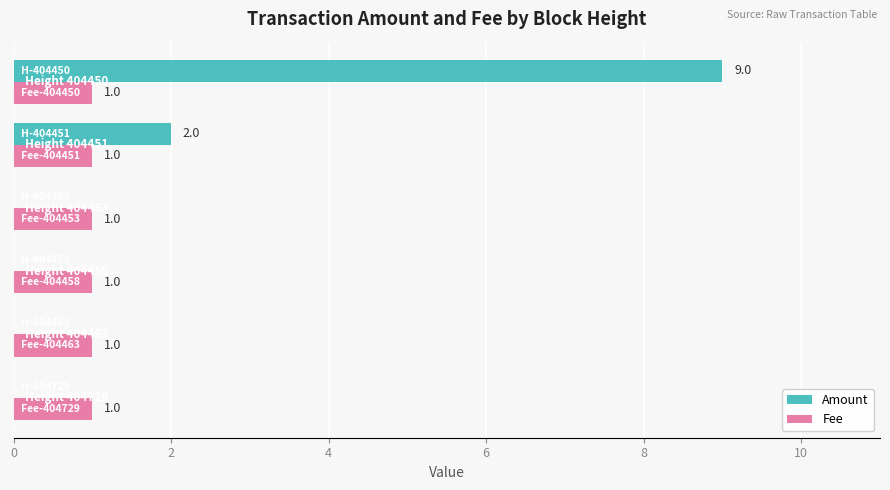

What is the sum of all Fee values?

6